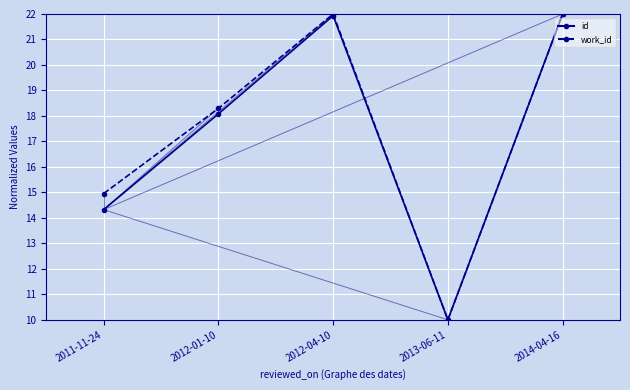

Which series changed the most between 2011-11-24 and 2012-04-10?

id